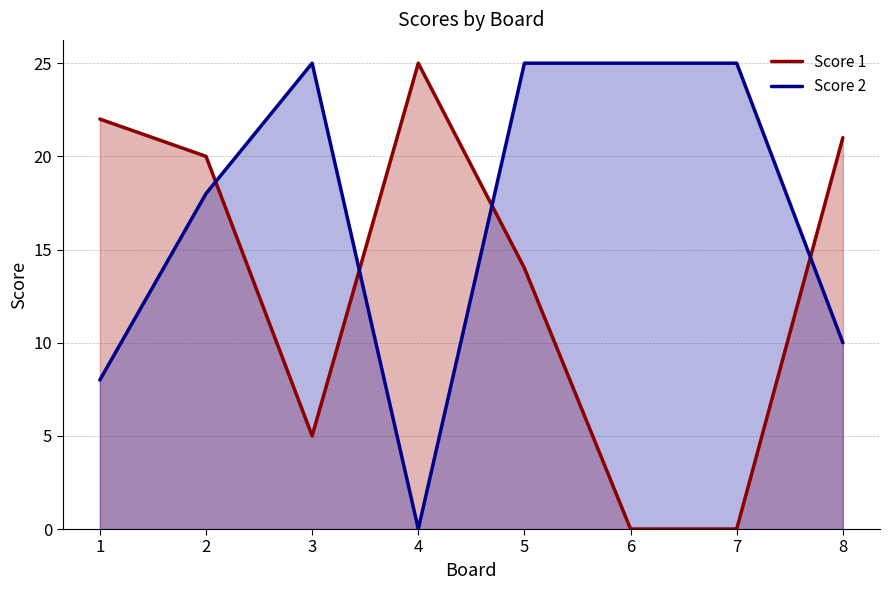

Reading right to left, extract all data points from this chart.

Score 1: 21	0	0	14	25	5	20	22
Score 2: 10	25	25	25	0	25	18	8